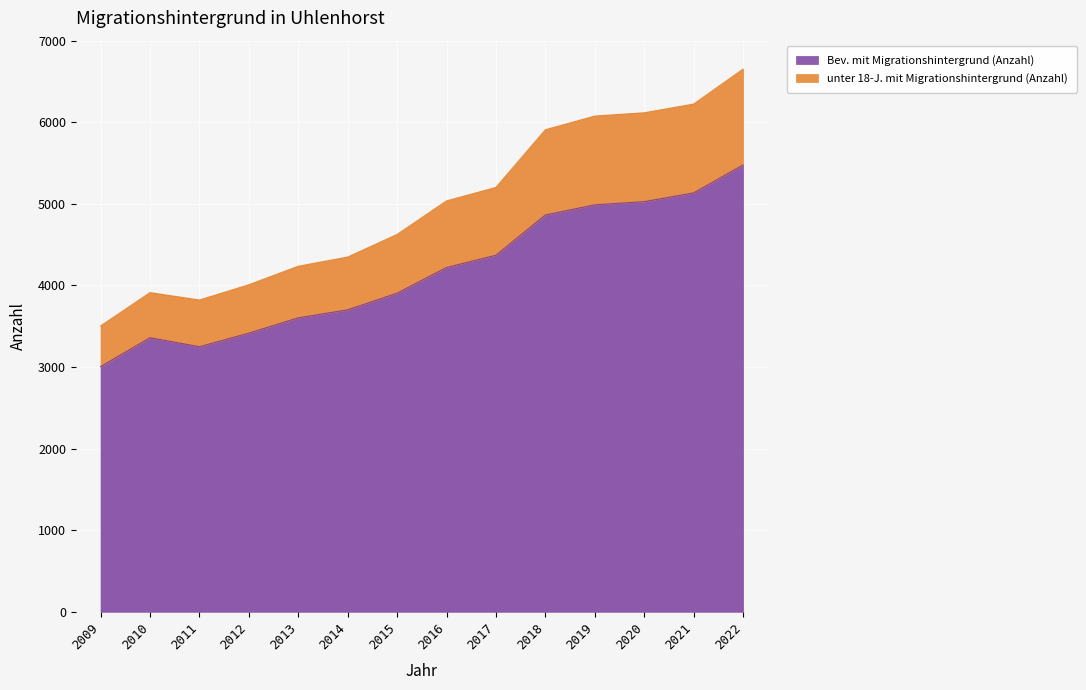

True or false: unter 18-J. mit Migrationshintergrund (Anzahl) has a value of 3821 at 2011.

True